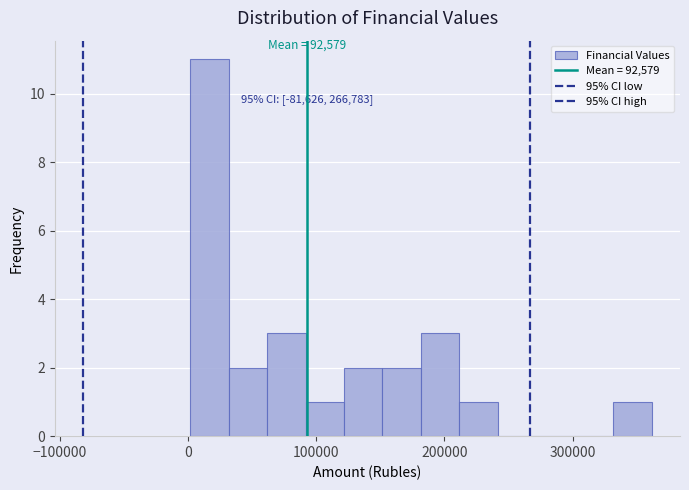

Read against the x-axis, roughly where is the centre of the tallest bar?

20000